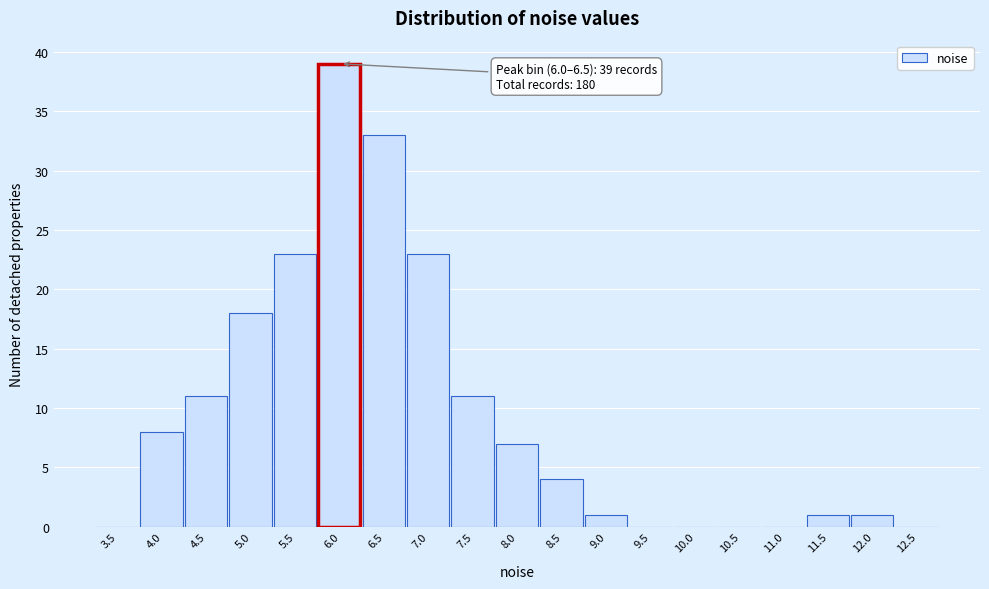

Reading right to left, transcribe all the data shown in this chart.

12.5=0	12.0=1	11.5=1	11.0=0	10.5=0	10.0=0	9.5=0	9.0=1	8.5=4	8.0=7	7.5=11	7.0=23	6.5=33	6.0=39	5.5=23	5.0=18	4.5=11	4.0=8	3.5=0